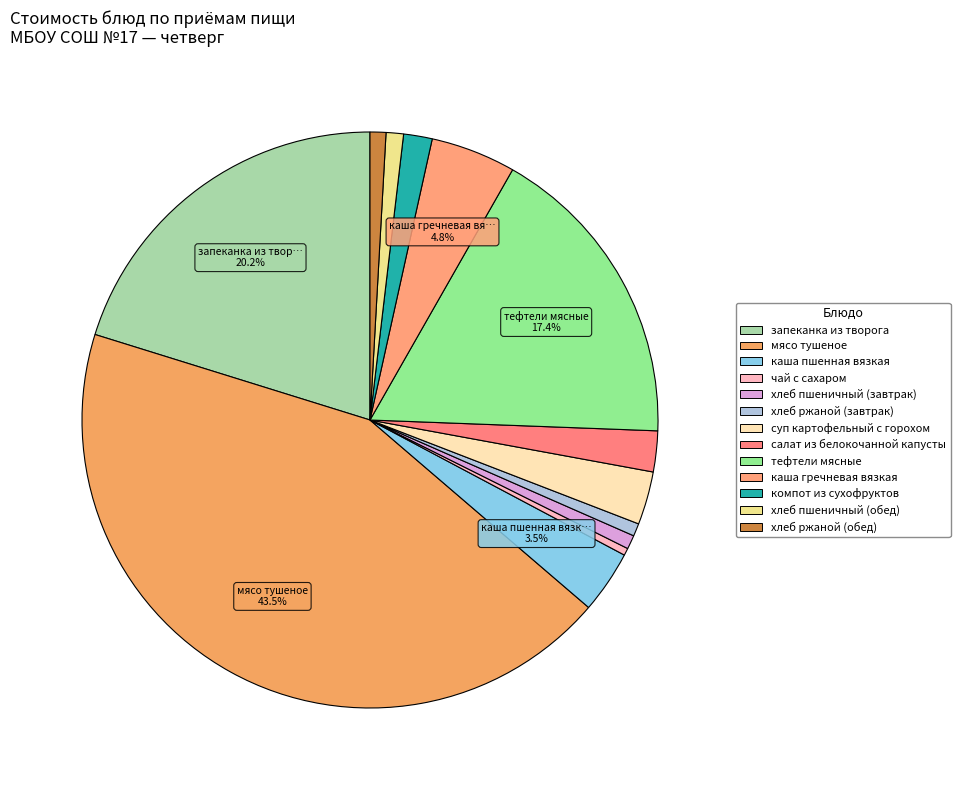

To the nearest percent, what is the combined percentage of каша пшенная вязкая and салат из белокочанной капусты?

6%